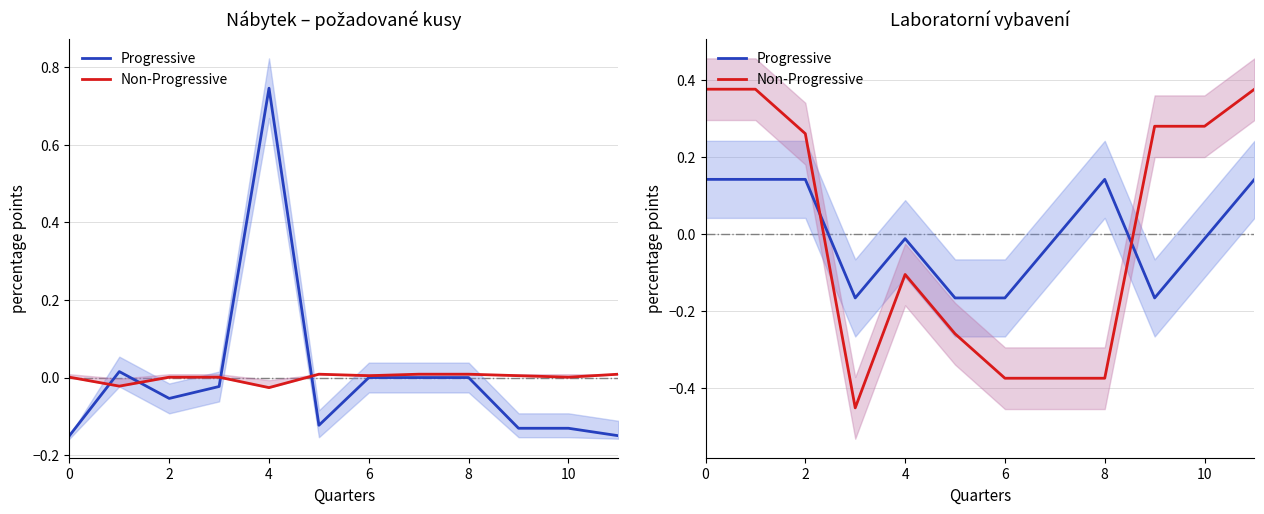

How many times do Non-Progressive and Progressive cross each other?

2